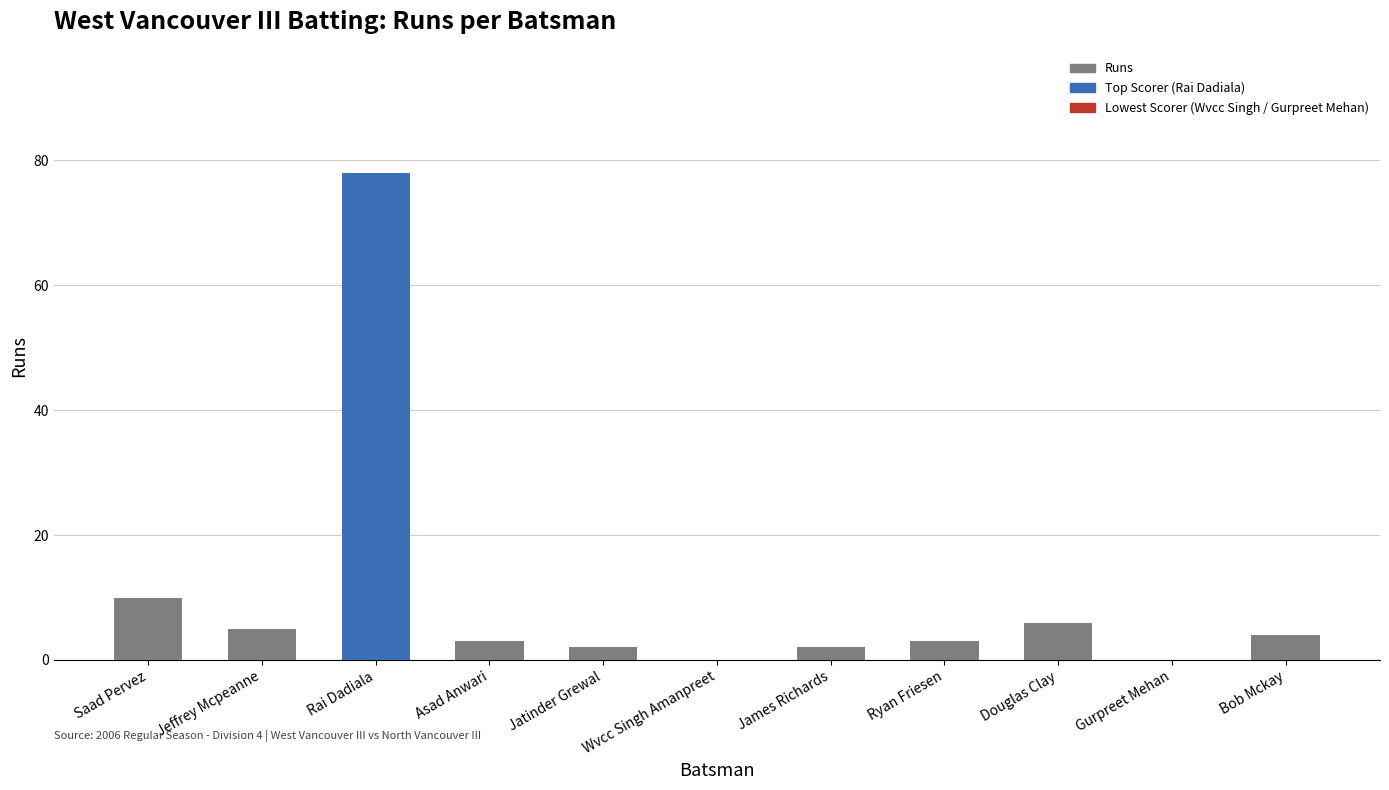

Where is the data nearest to the value 39?

Saad Pervez